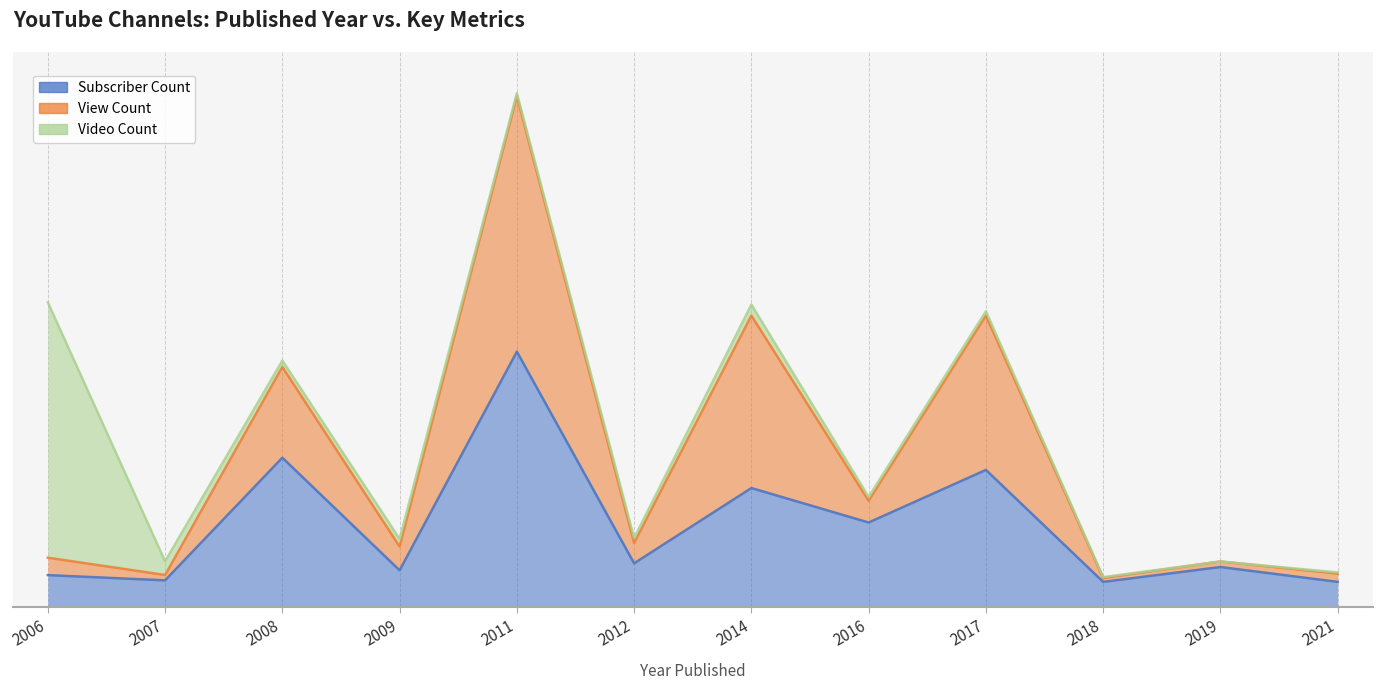

True or false: View Count and Subscriber Count cross at least once.

False